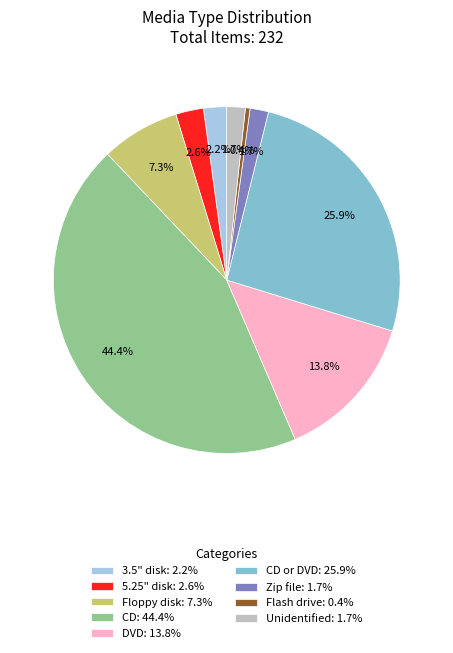

Is there a majority slice in this chart?

No